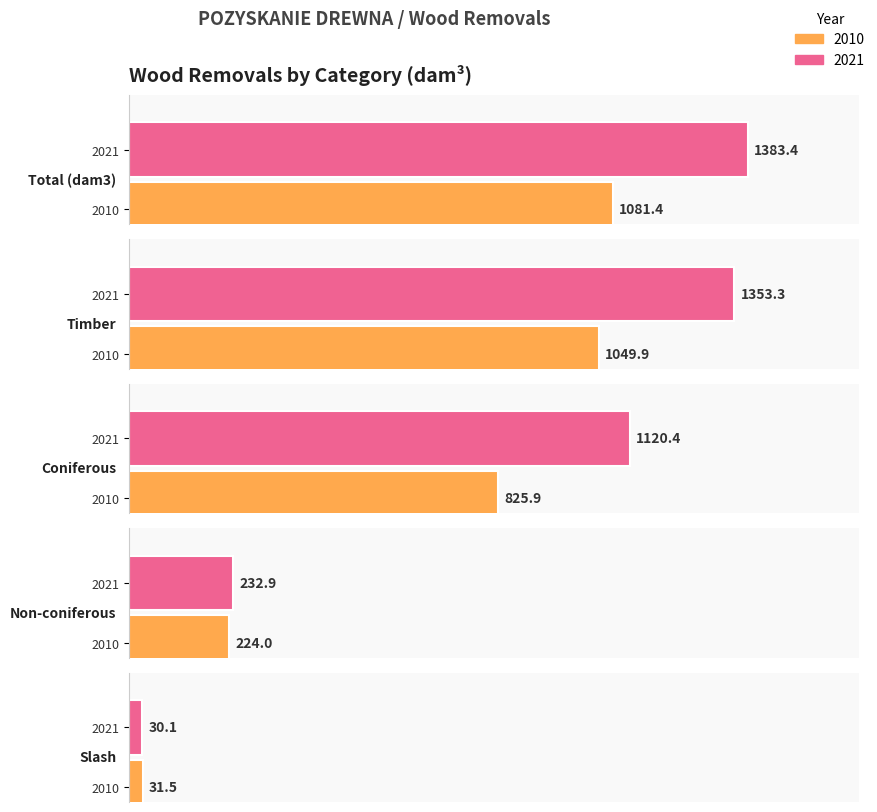

Which category has the lowest value in the 2010 series?

Slash